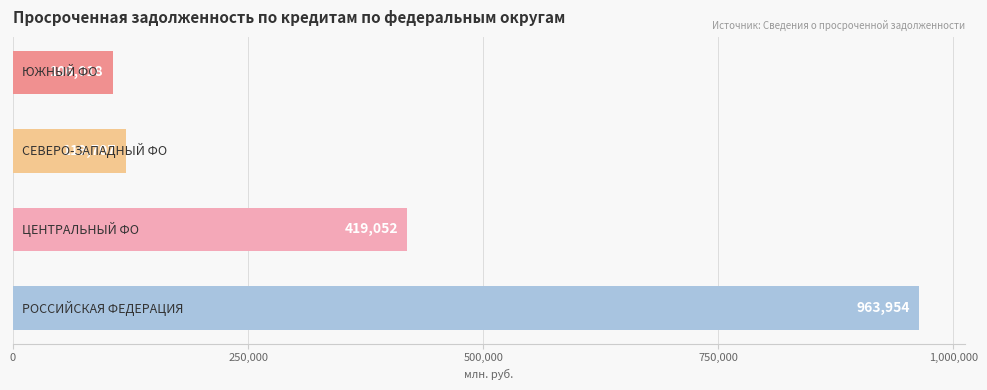

What is the minimum value shown in the chart?

106018